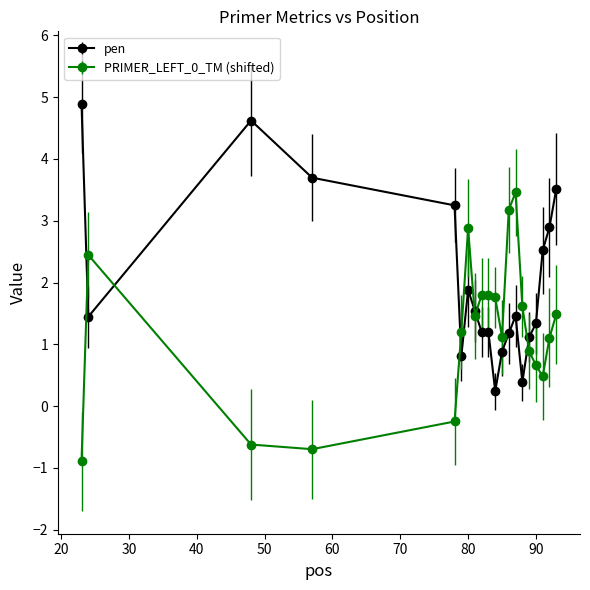

True or false: PRIMER_LEFT_0_TM (shifted) and pen cross at least once.

True